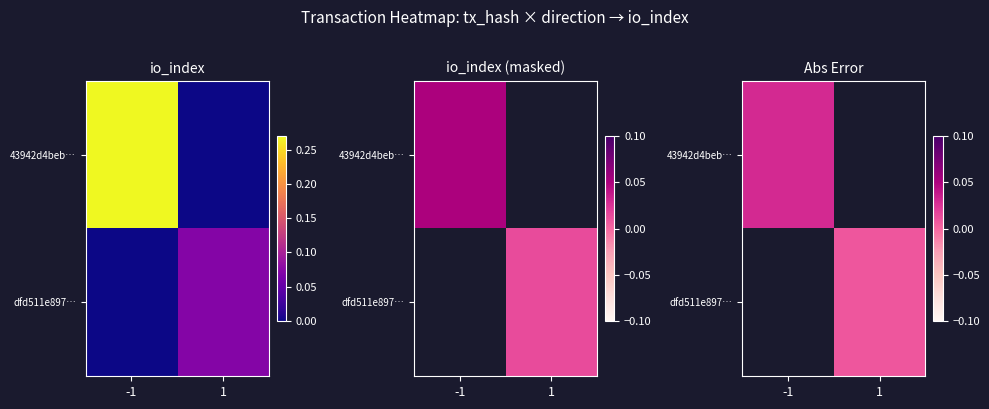

Which has a higher value, 1 or -1?

-1